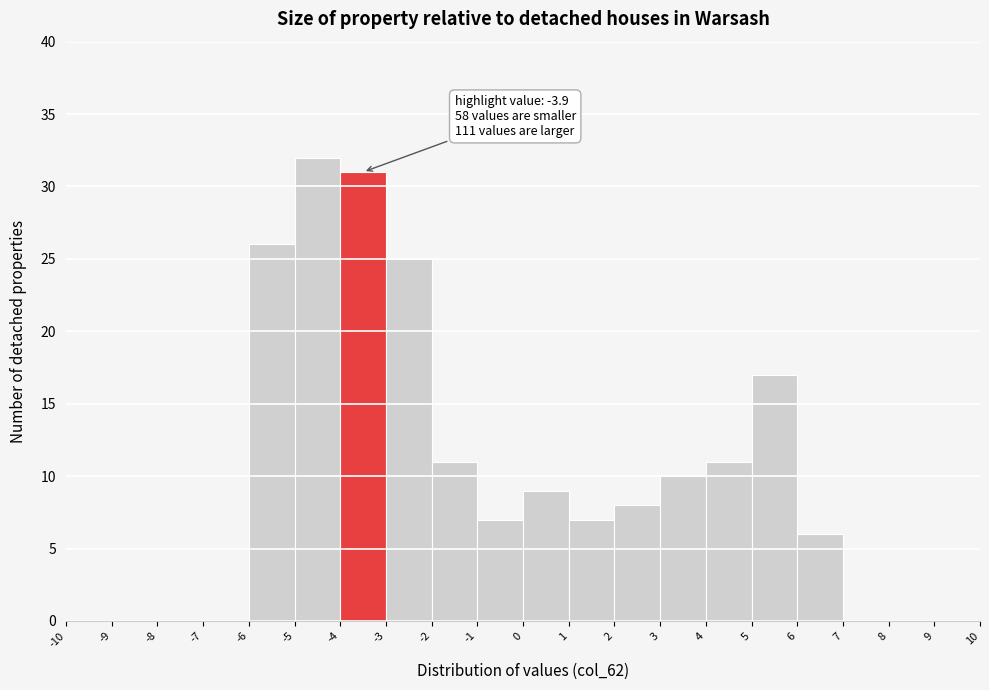

Over which range of the x-axis is the bar tallest?

-5 to -4